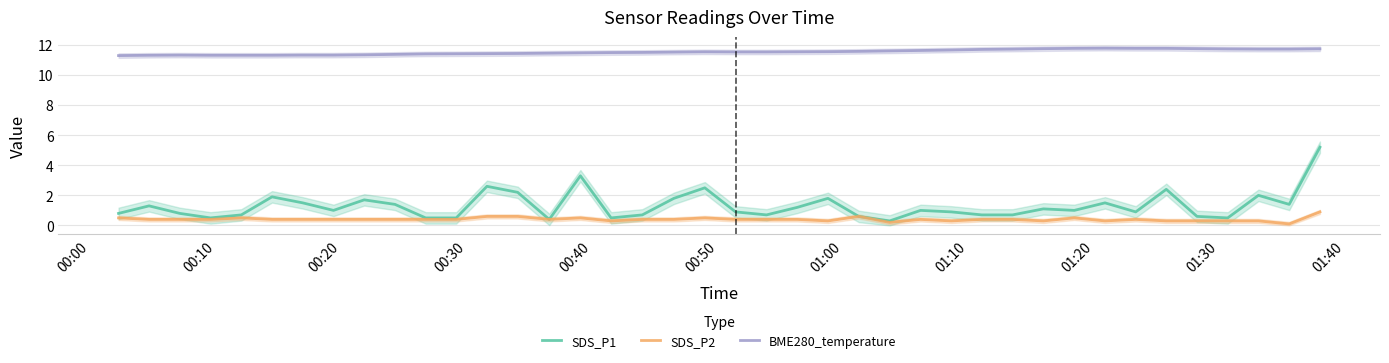

What is the maximum value for SDS_P1?

5.2